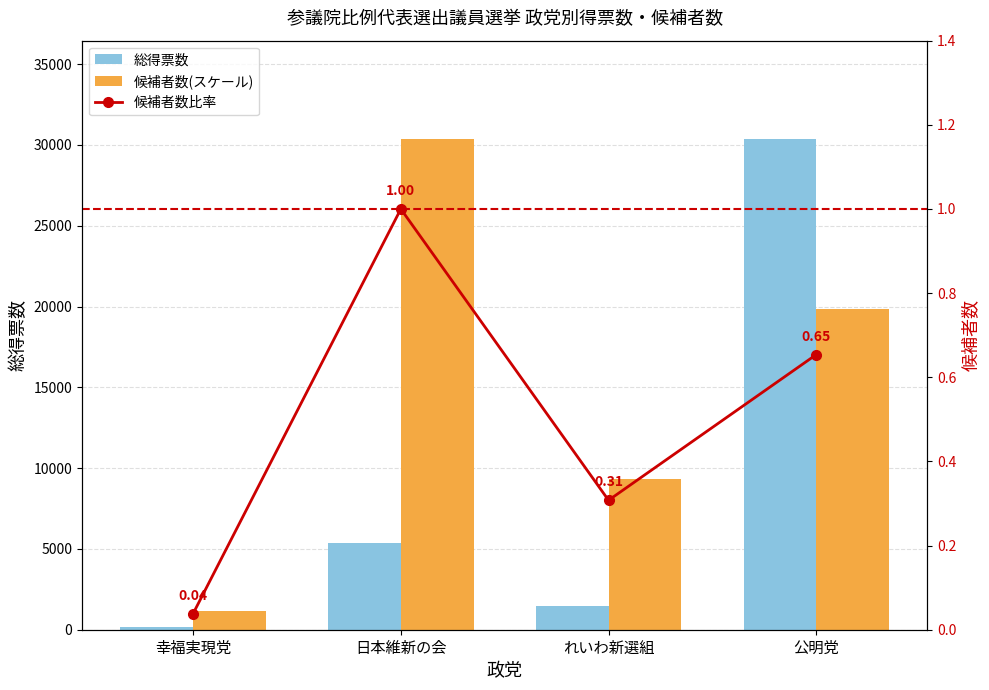

Reading right to left, transcribe all the data shown in this chart.

総得票数: 公明党=30379.2	れいわ新選組=1481.4	日本維新の会=5394.7	幸福実現党=195.0
候補者数(スケール): 公明党=19863.3	れいわ新選組=9347.4	日本維新の会=30379.2	幸福実現党=1168.4
候補者数比率: 公明党=0.7	れいわ新選組=0.3	日本維新の会=1.0	幸福実現党=0.0